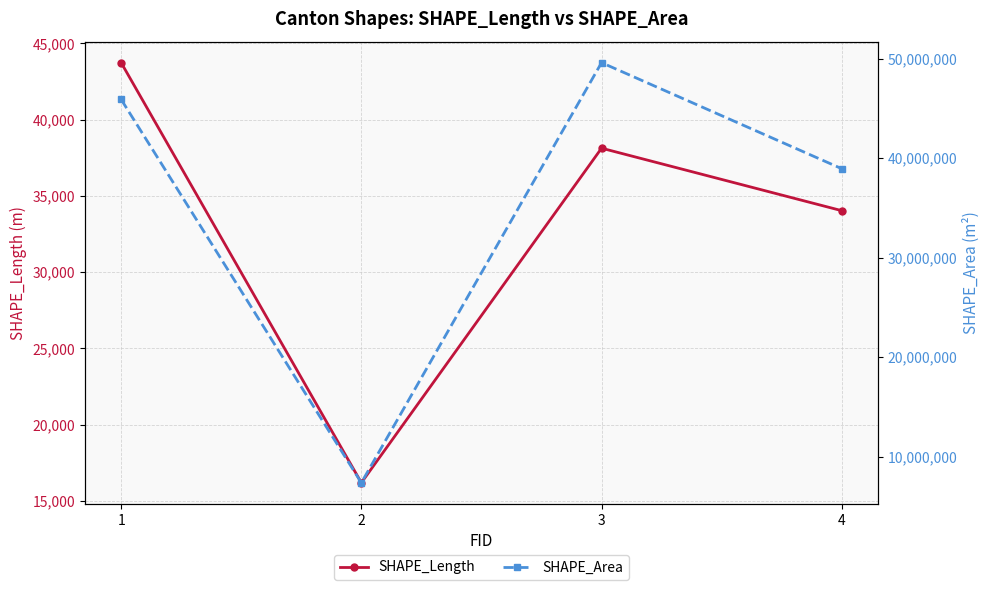

Reading left to right, list all the values displayed in this chart.

SHAPE_Length: 1=43733.2	2=16193.6	3=38125.5	4=34030.0
SHAPE_Area: 1=45901897.4	2=7360587.0	3=49600615.1	4=38937309.1